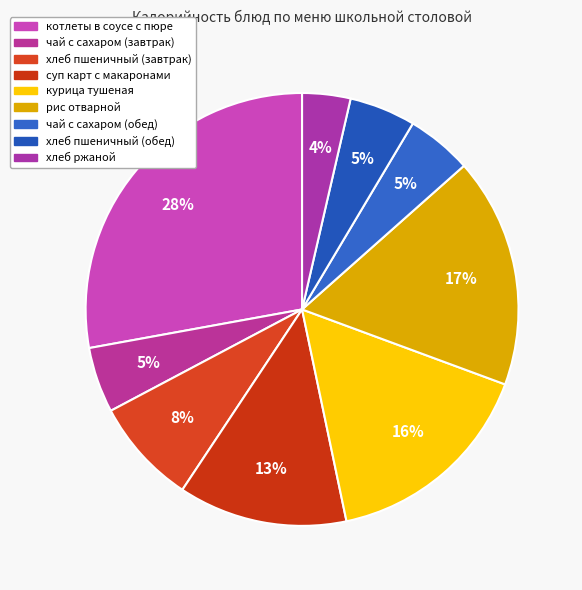

To the nearest percent, what is the average slice percentage?

11%